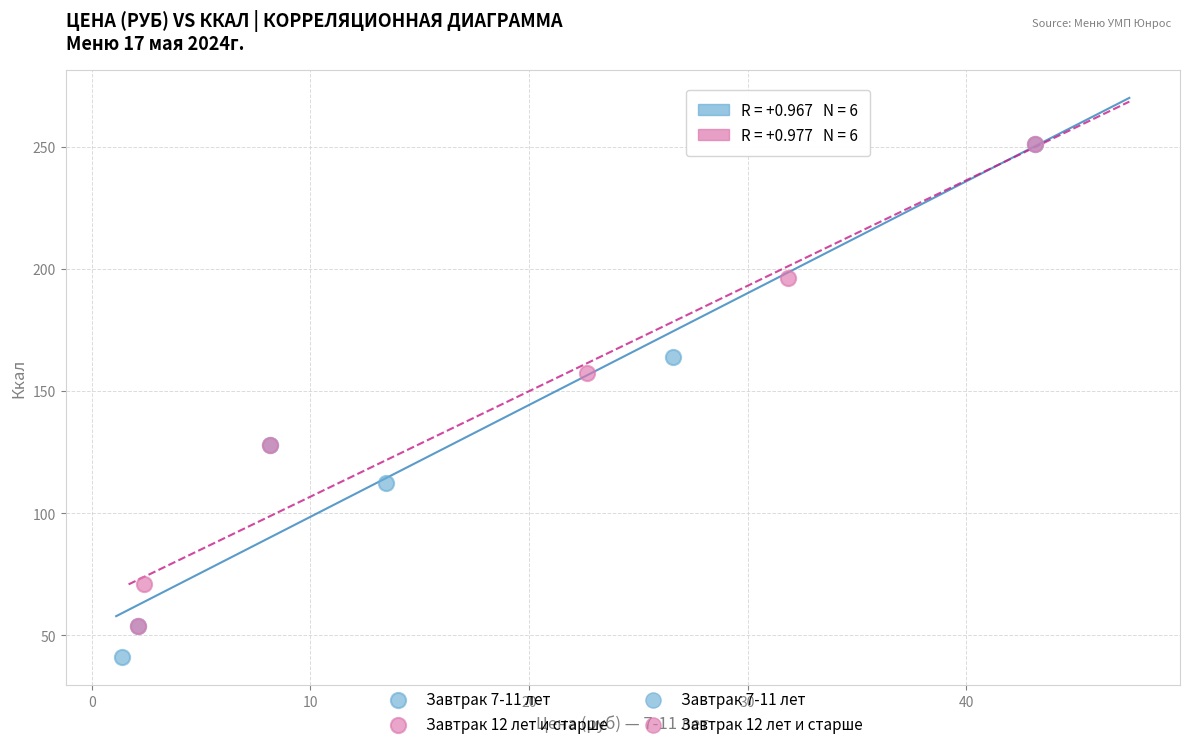

Which series has the largest Y range (max minus min)?

Завтрак 7-11 лет